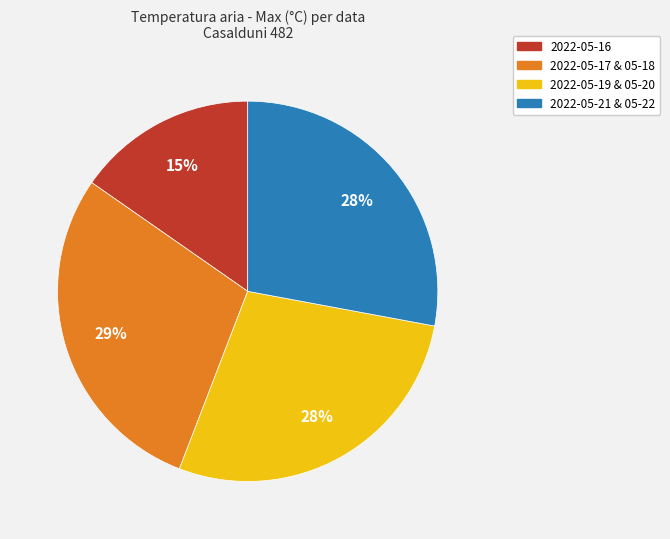

To the nearest percent, what is the average slice percentage?

25%